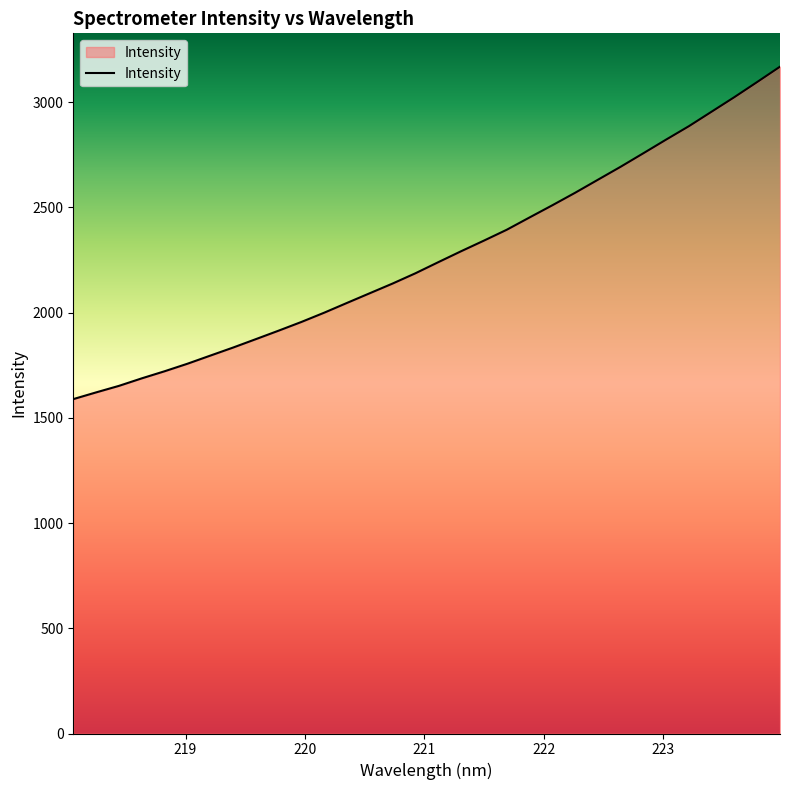

Does the chart display data point markers on the line(s)?

No